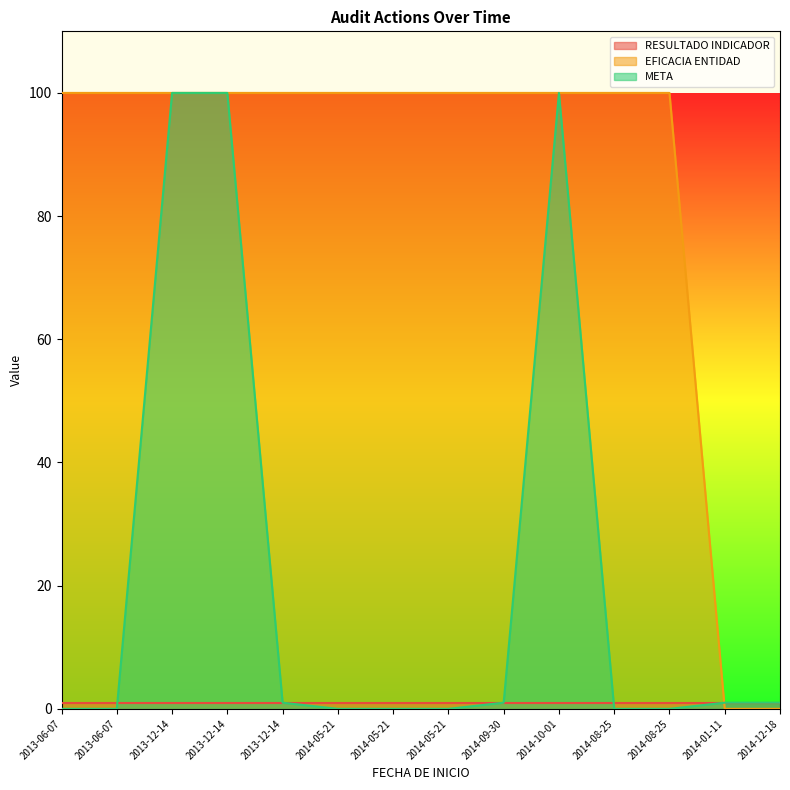

Which category has the lowest value in the EFICACIA ENTIDAD series?

2014-01-11